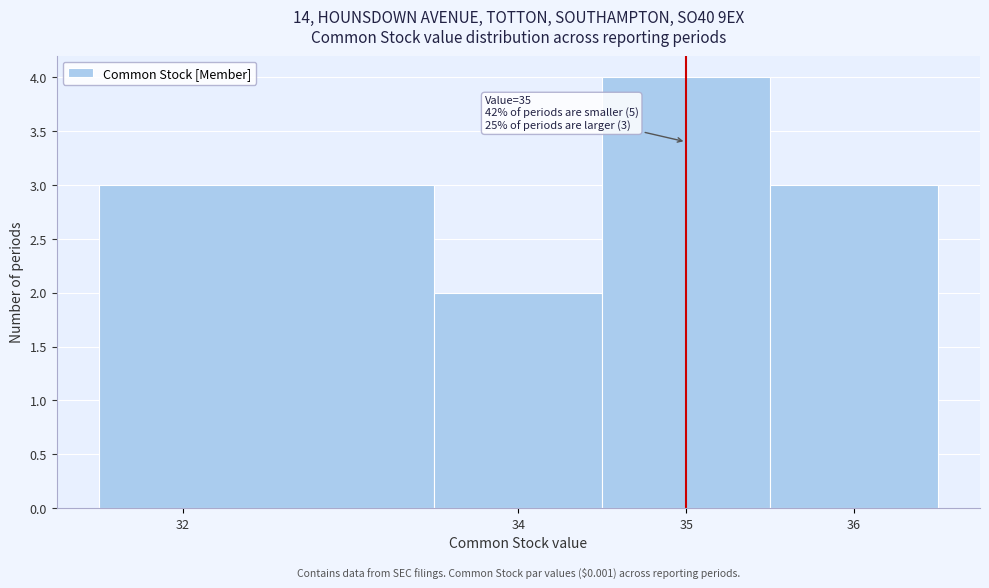

Over which range of the x-axis is the bar tallest?

34.5 to 35.5